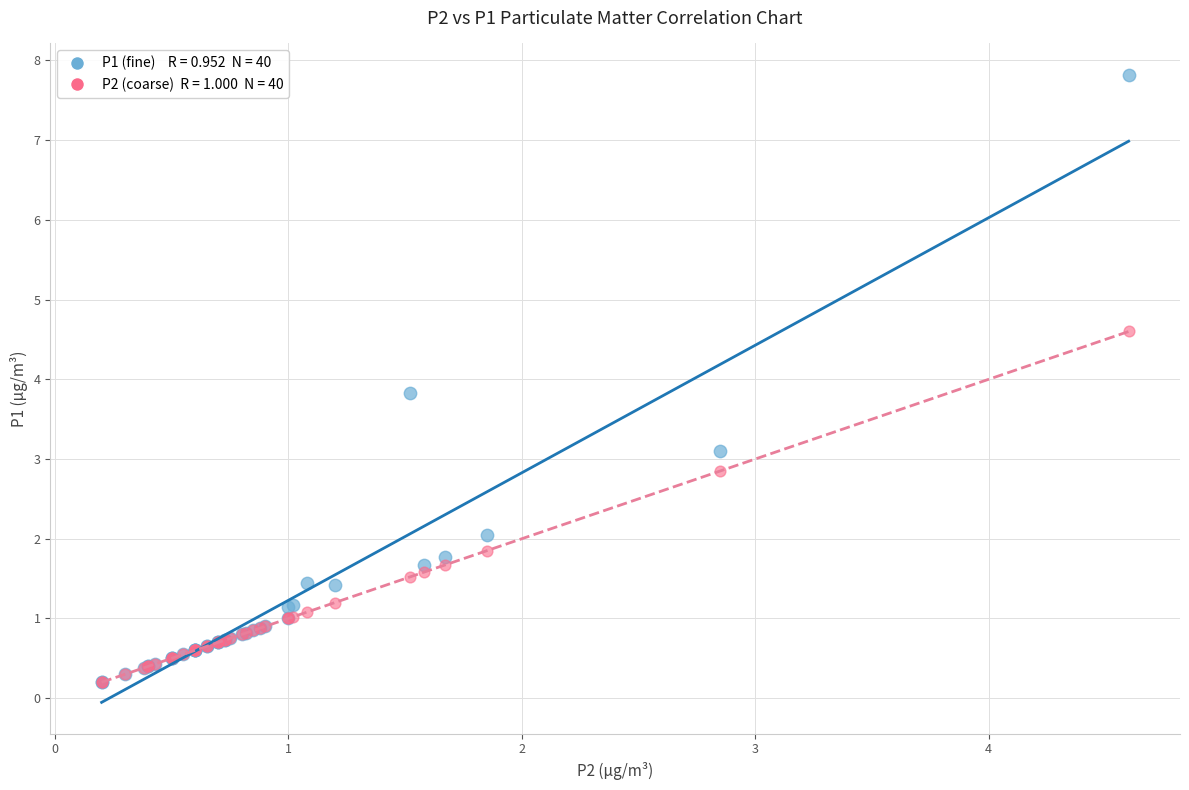

Across all series, what Y value is closest to 4?

3.8